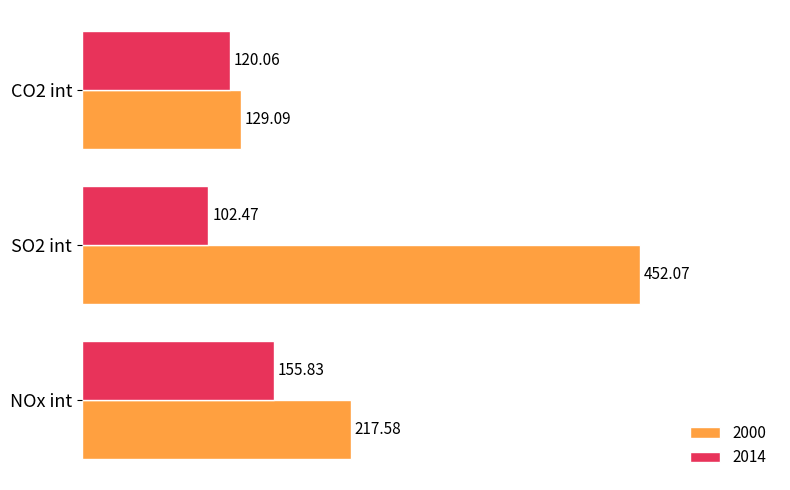

What is the lowest value of the 2000 series?

129.1